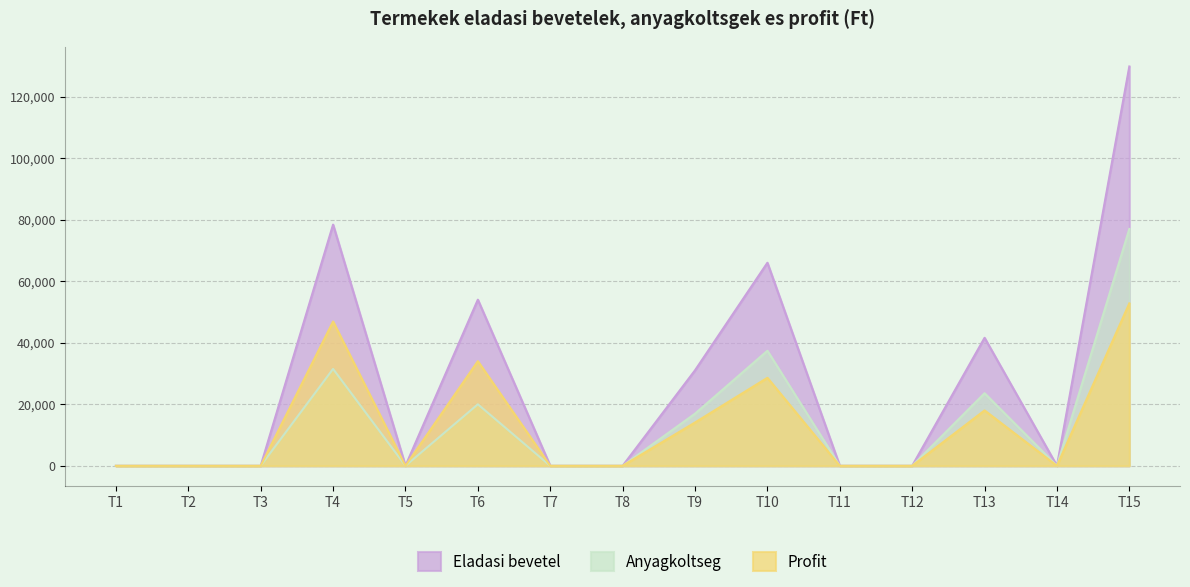

What is the difference between the maximum and minimum values in the Anyagkoltseg series?

77000